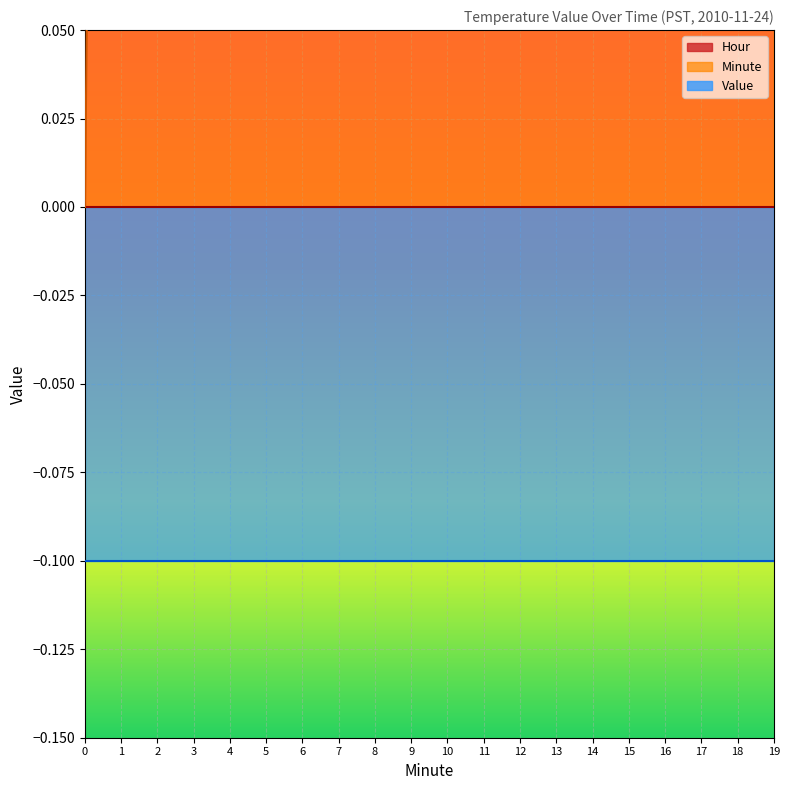

Between 16 and 17, which series saw the biggest shift?

Minute